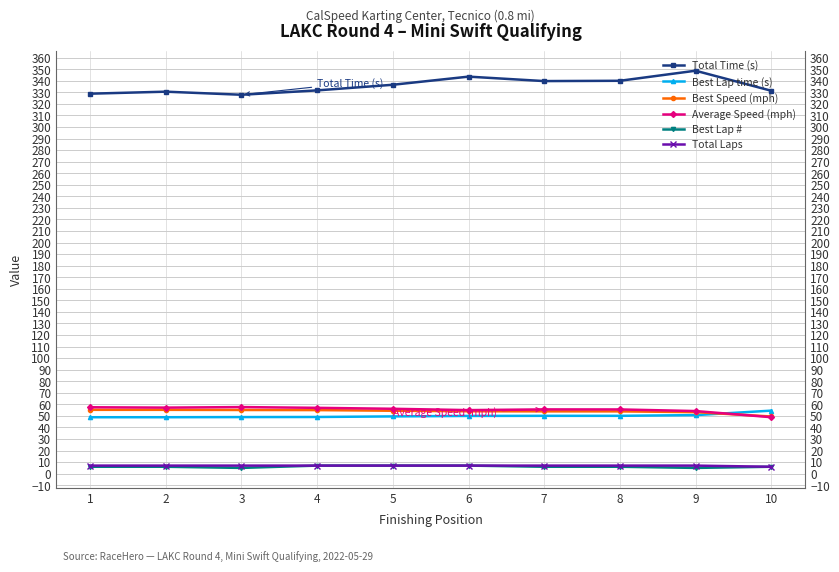

How many values in the Best Lap time (s) series are below 49?

3